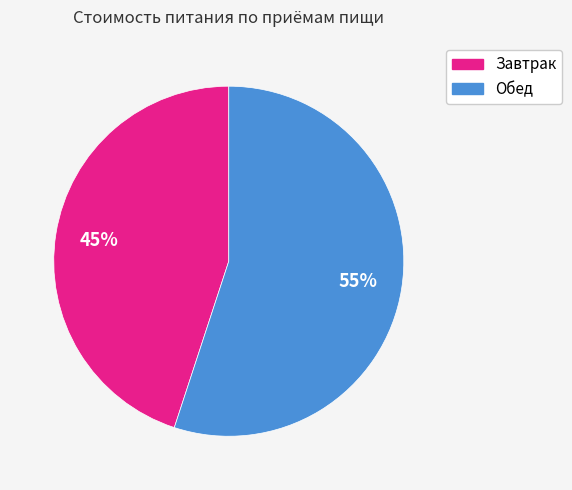

Which category has the smallest portion of the pie?

Завтрак